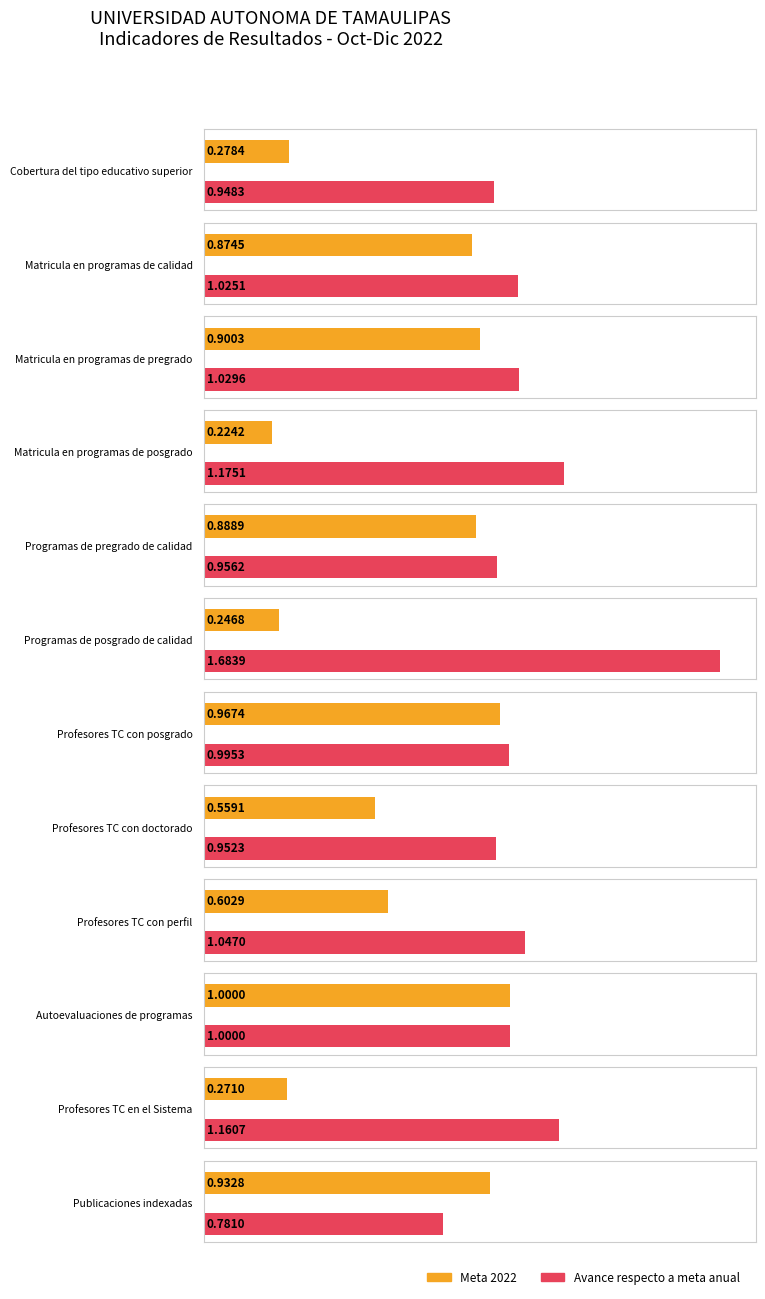

Which has a higher value, 8 or 7?

8